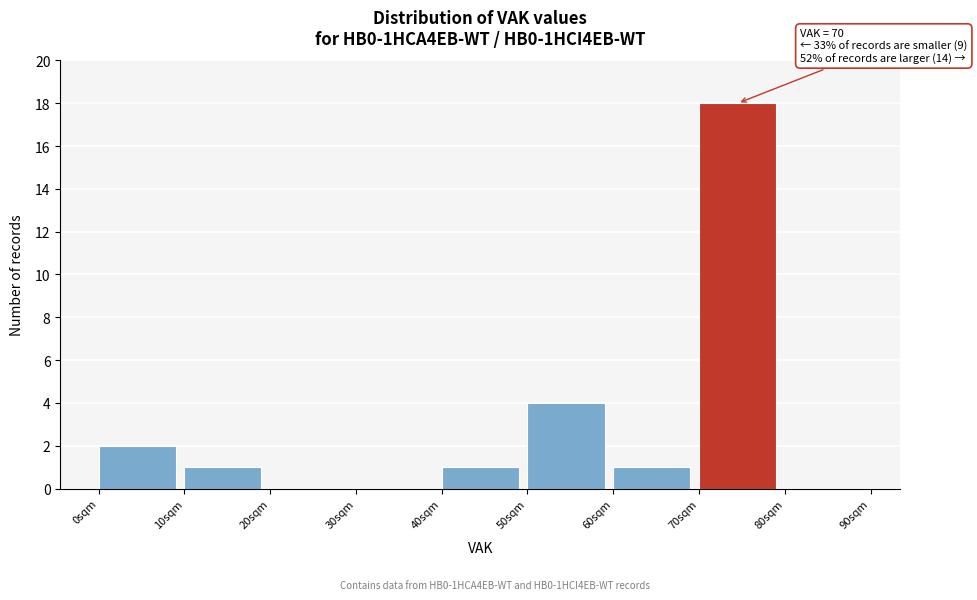

Which range on the x-axis has the tallest bar?

70 to 80